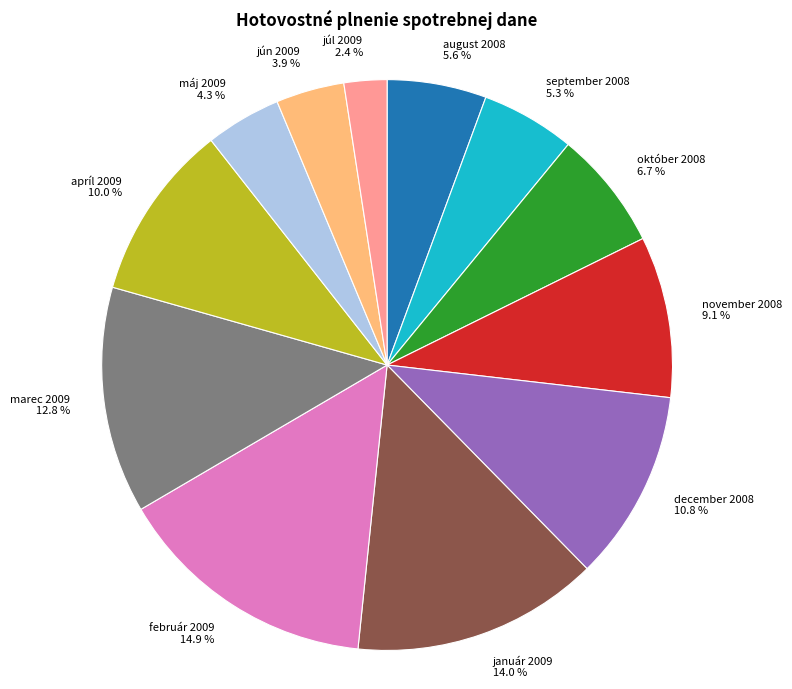

What is the ratio of the value at jún 2009 to the value at február 2009?

0.3